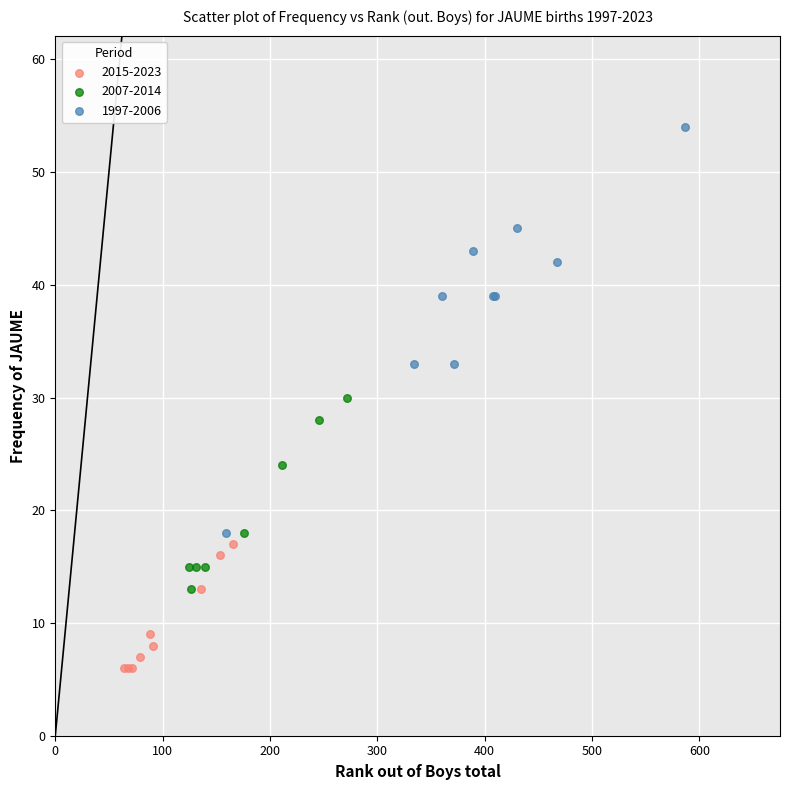

Which series has the largest Y range (max minus min)?

1997-2006